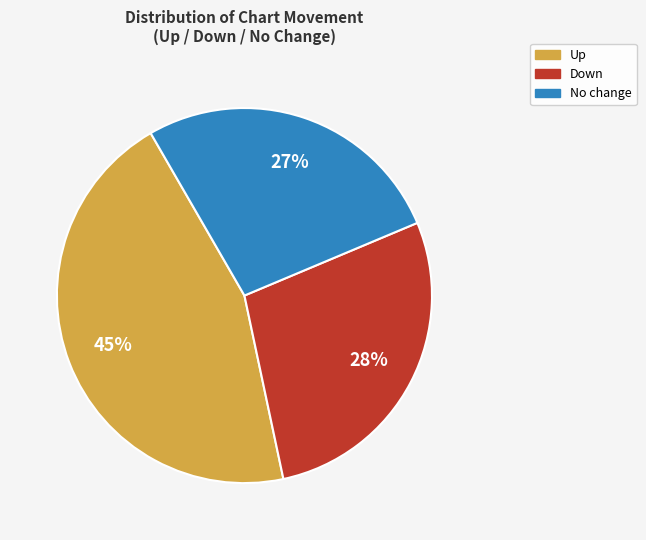

To the nearest percent, what is the combined percentage of No change and Down?

55%